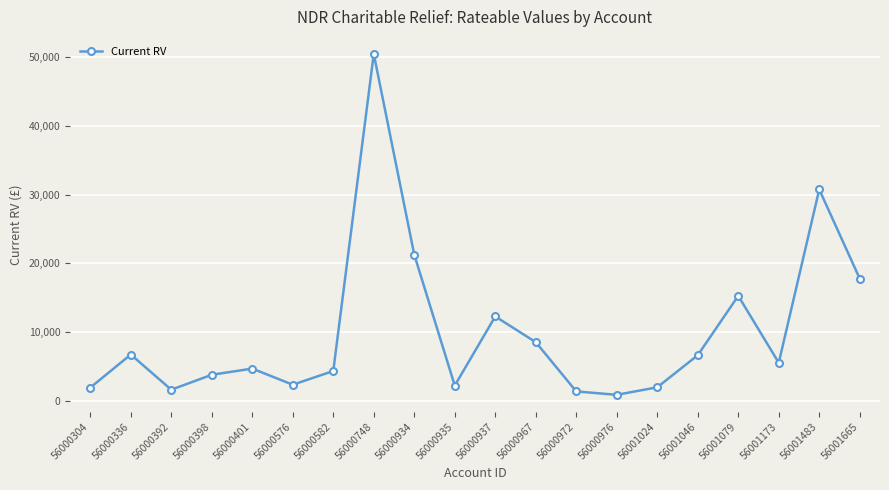

Between 56001483 and 56000398, which is larger?

56001483